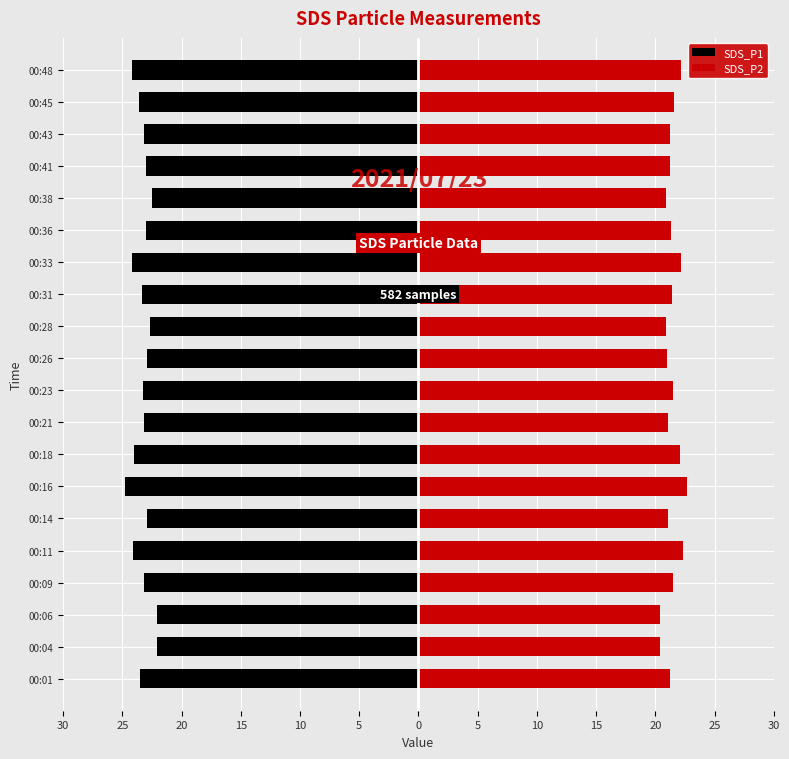

What is the value of the SDS_P2 bar at the 6th from the left?

21.1